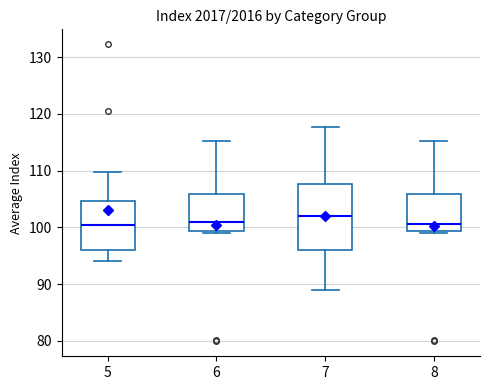

Comparing the boxes themselves (not the whiskers), which one is the tallest?

7